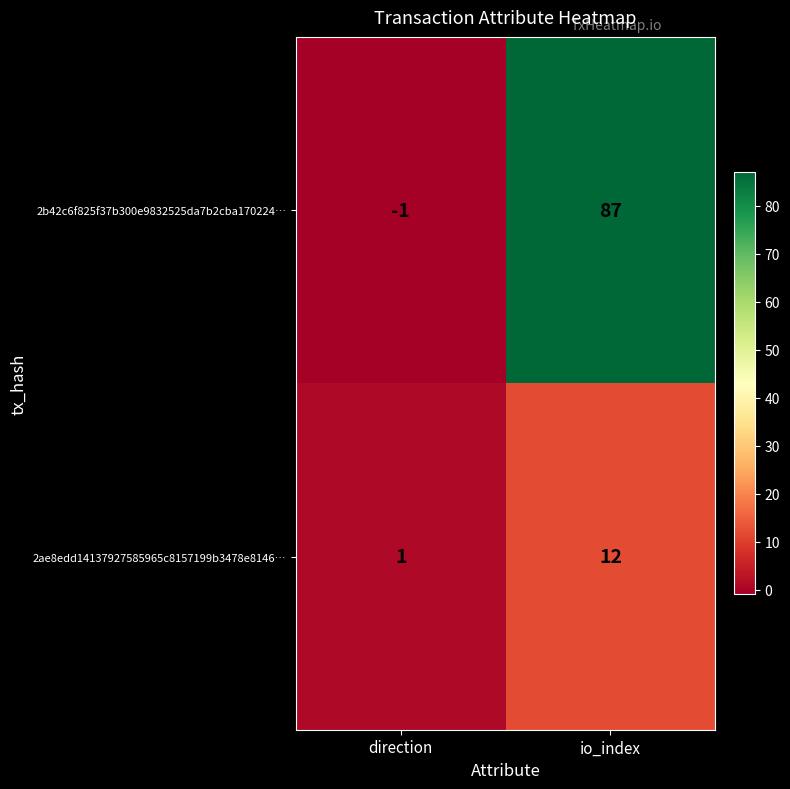

Which category has the lowest value across all series?

direction